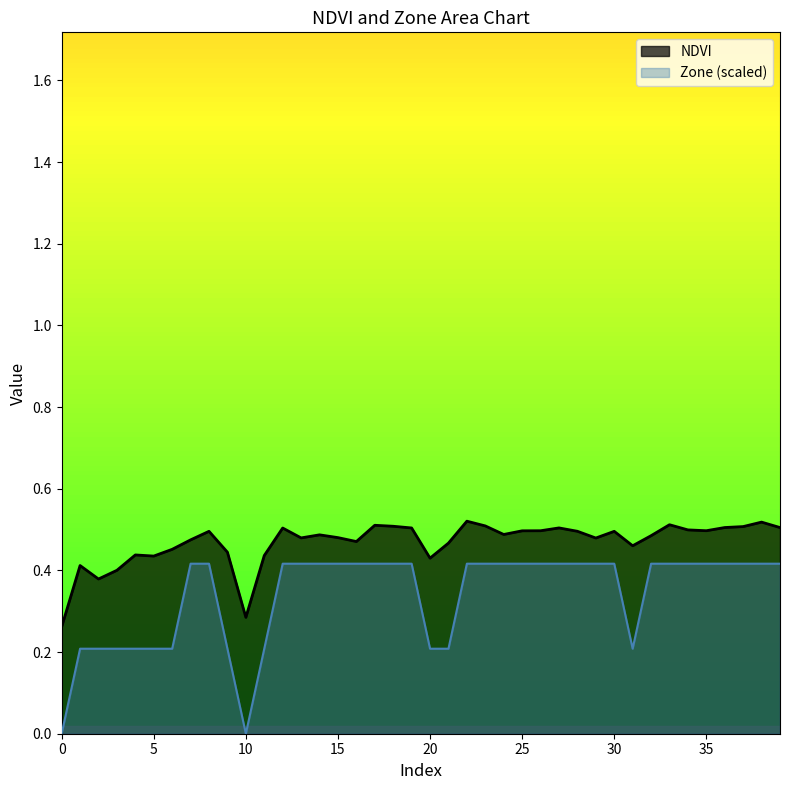

What is the sum of the NDVI values at 33 and 9?

1.0